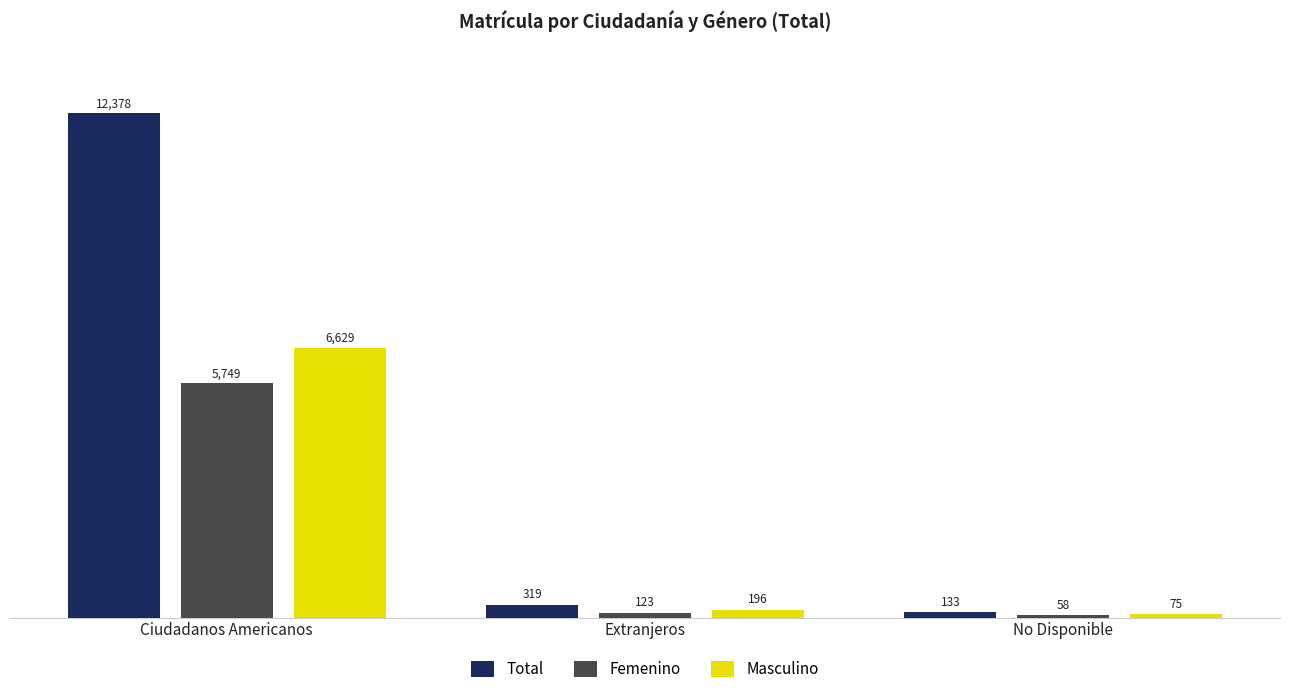

Reading left to right, transcribe all the data shown in this chart.

Total: 12378	319	133
Femenino: 5749	123	58
Masculino: 6629	196	75